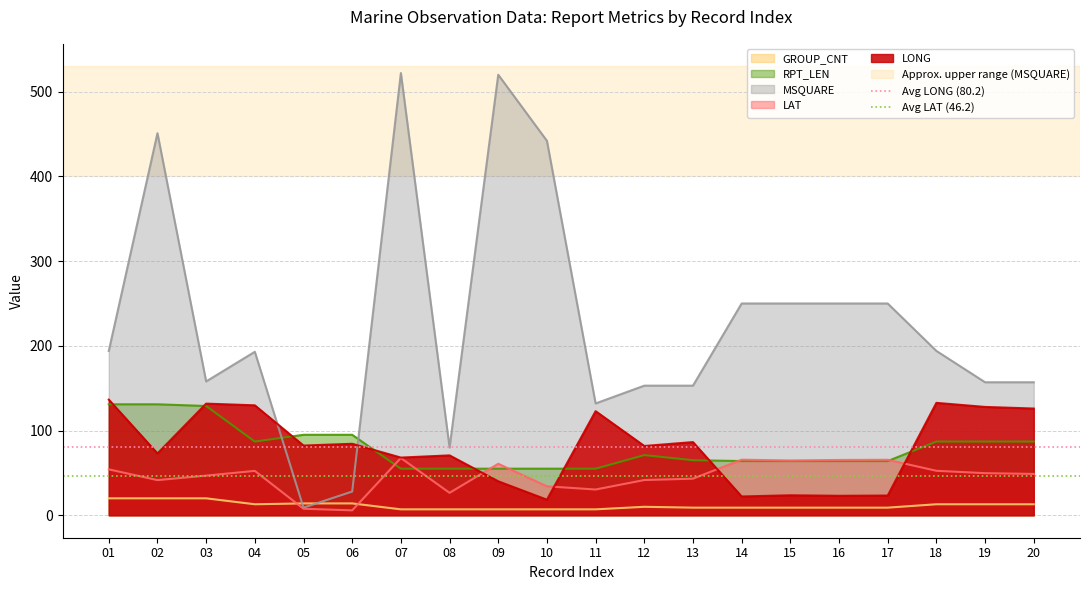

The value of MSQUARE at 10 is 645.5. True or false?

False